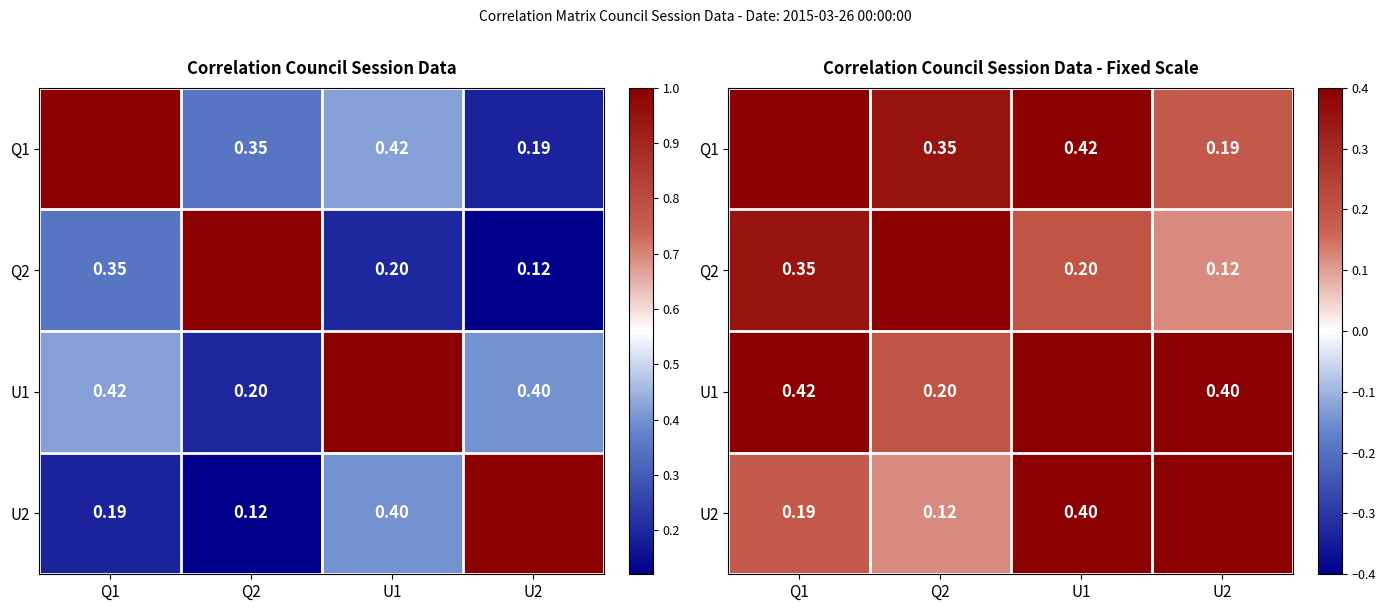

At which label does Q1 reach its peak?

Q1